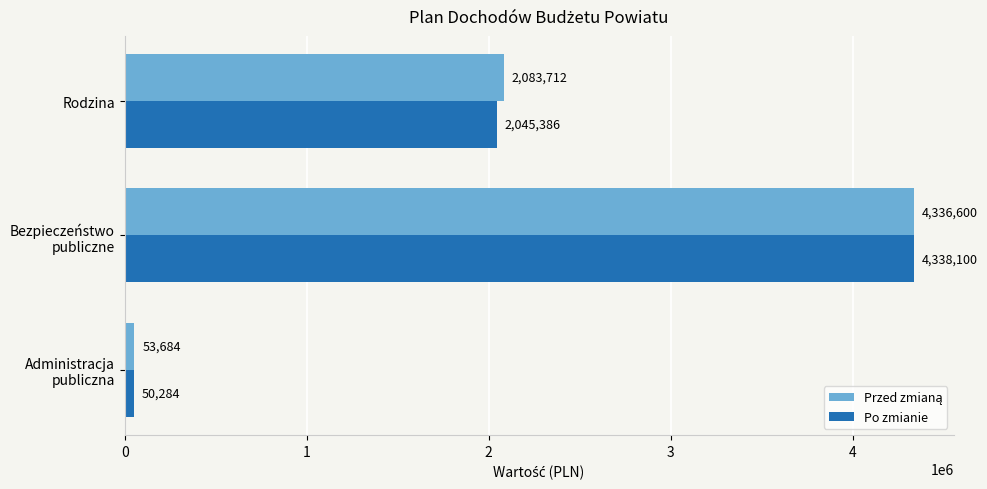

What is the difference between the maximum and minimum values in the Po zmianie series?

4287816